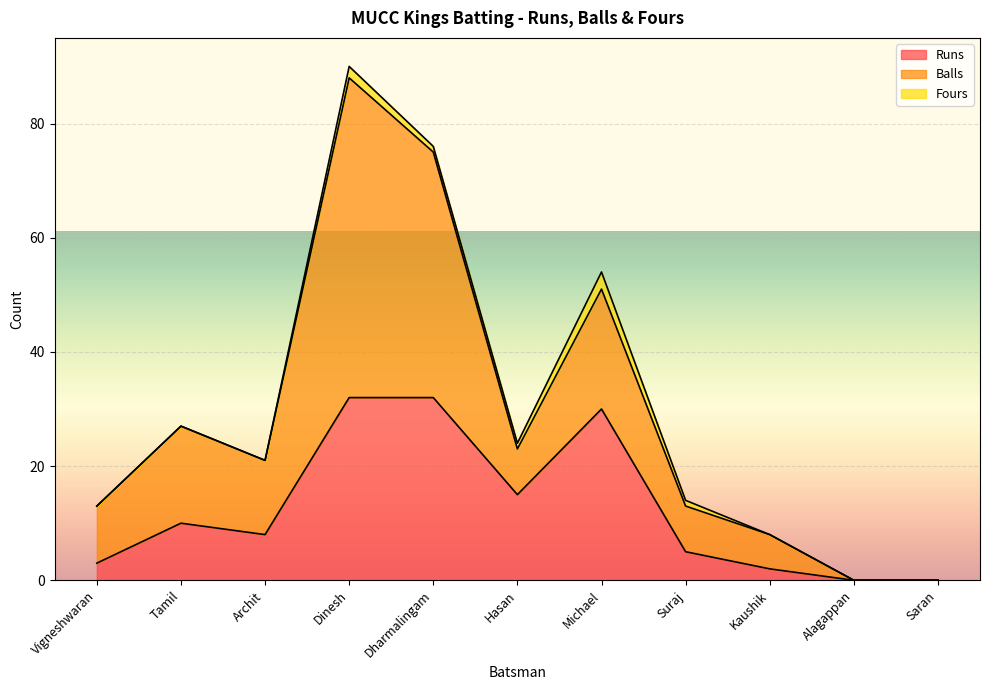

How many distinct data groups are displayed?

3